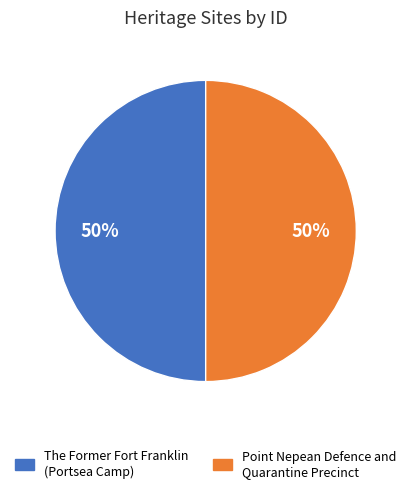

What percentage is the Point Nepean Defence and Quarantine Precinct slice, to the nearest percent?

50%